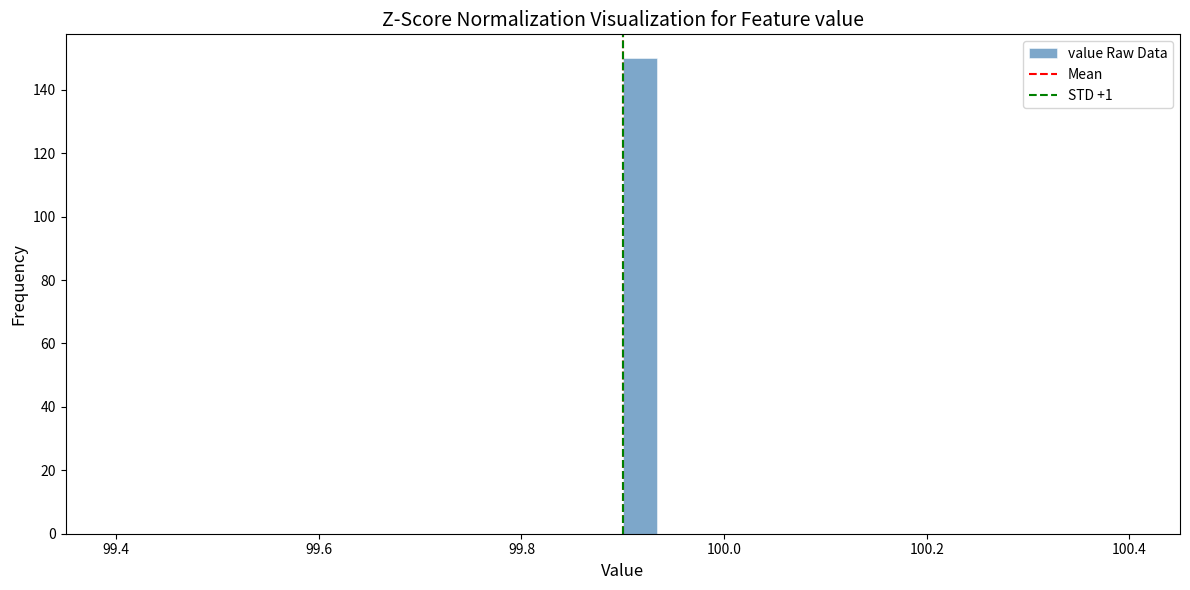

Around what value on the x-axis is the tallest bar? Give the approximate position of its centre, as read against the axis.

99.92